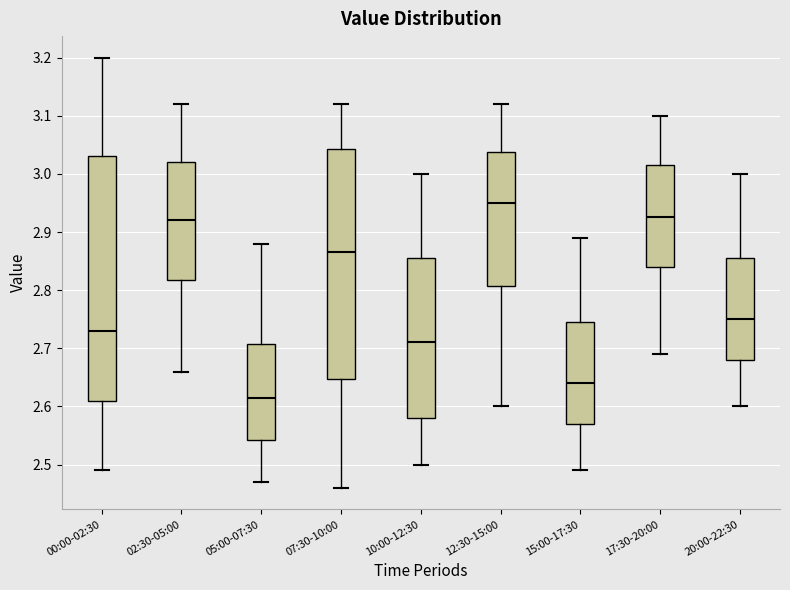

Reading left to right, read every box against the y-axis: the position of its median line, the range the box covers, and the ends of its whiskers. The values are not printed on the chart, so give them approximately, as read against the axis.

00:00-02:30: median 2.73, box 2.61 to 3.03, whiskers 2.49 to 3.20
02:30-05:00: median 2.92, box 2.82 to 3.02, whiskers 2.66 to 3.12
05:00-07:30: median 2.62, box 2.54 to 2.71, whiskers 2.47 to 2.88
07:30-10:00: median 2.87, box 2.65 to 3.04, whiskers 2.46 to 3.12
10:00-12:30: median 2.71, box 2.58 to 2.86, whiskers 2.50 to 3.00
12:30-15:00: median 2.95, box 2.81 to 3.04, whiskers 2.60 to 3.12
15:00-17:30: median 2.64, box 2.57 to 2.75, whiskers 2.49 to 2.89
17:30-20:00: median 2.93, box 2.84 to 3.02, whiskers 2.69 to 3.10
20:00-22:30: median 2.75, box 2.68 to 2.86, whiskers 2.60 to 3.00